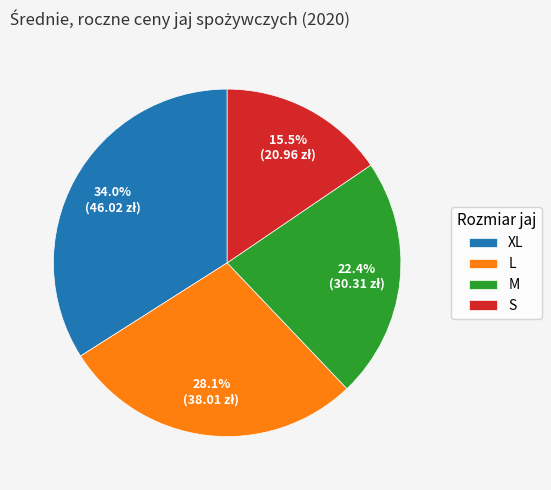

True or false: XL accounts for 46% of the total.

False